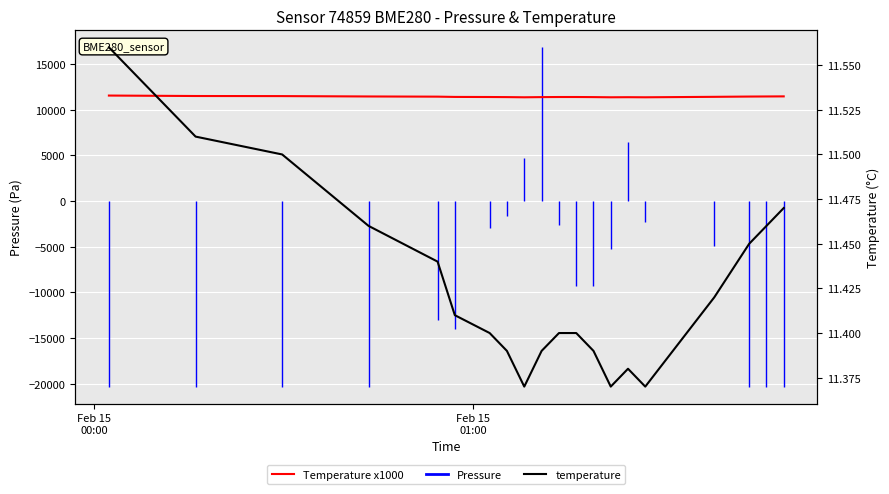

True or false: Temperature x1000 and temperature intersect in this chart.

False